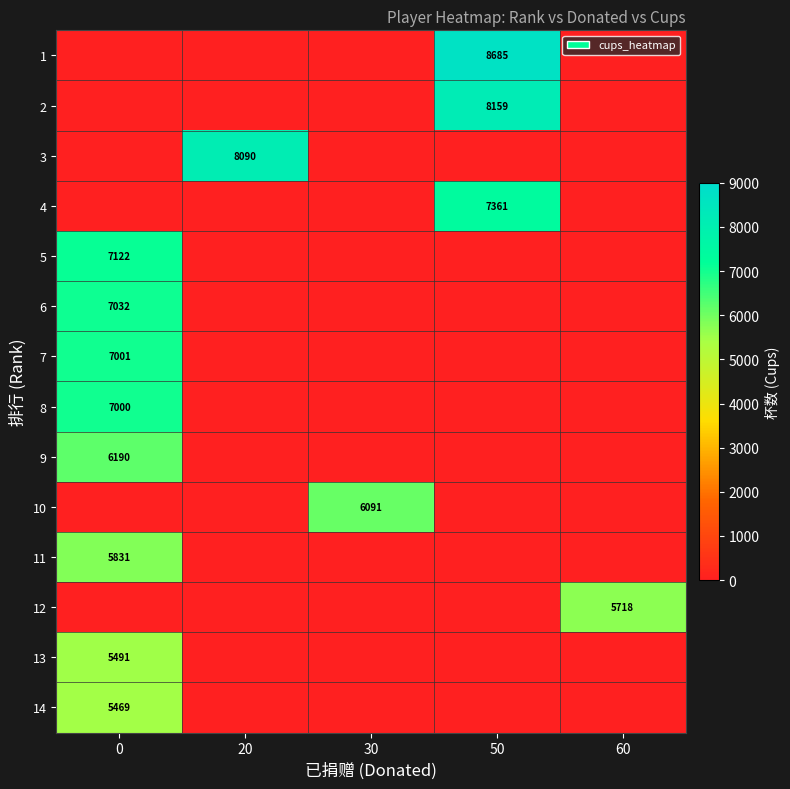

What is the maximum value shown in the chart?

8685